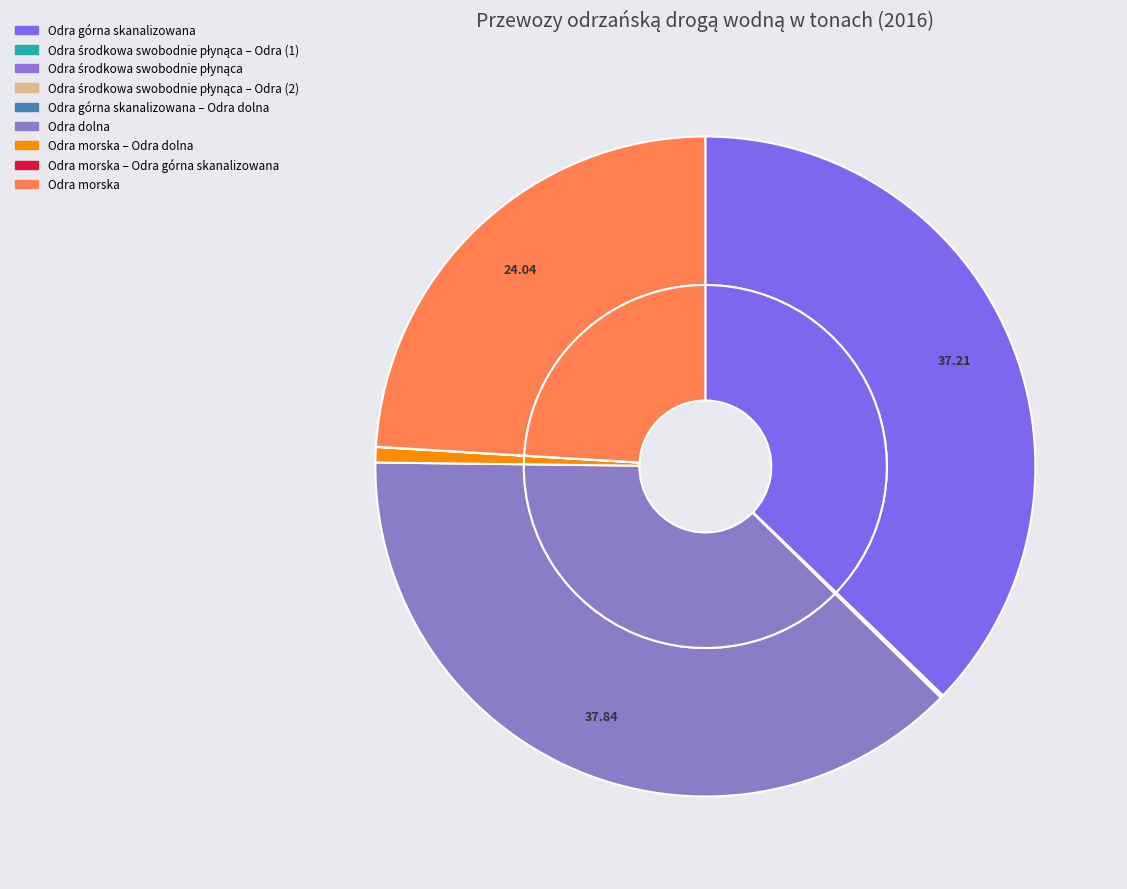

Is Odra środkowa swobodnie płynąca – Odra (1) the majority of the pie?

No